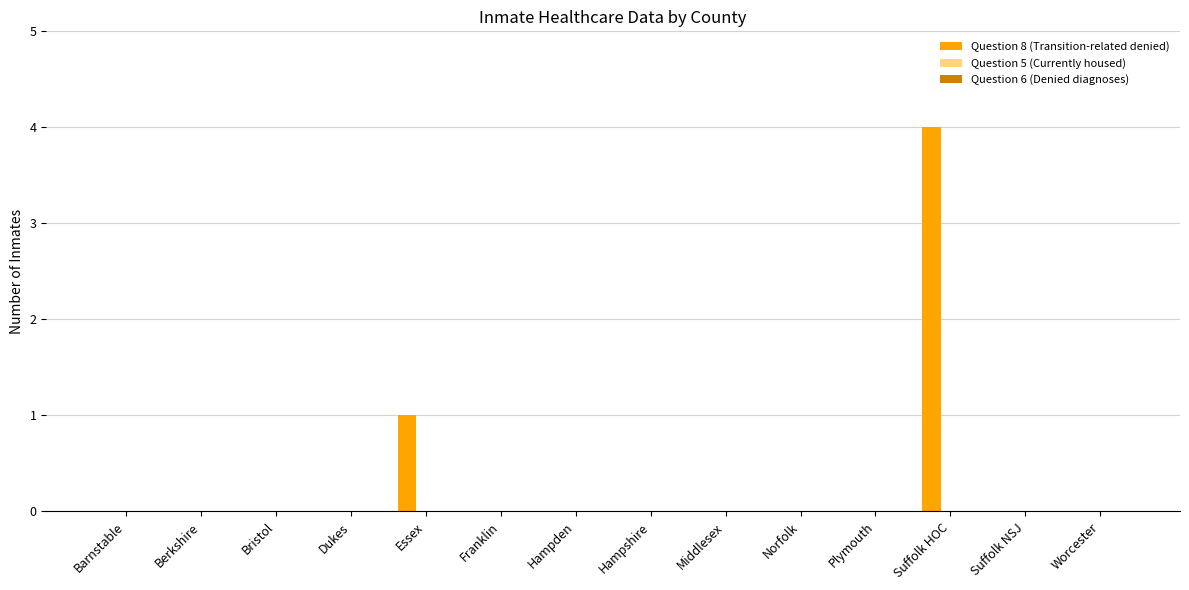

How many series are shown in this chart?

1